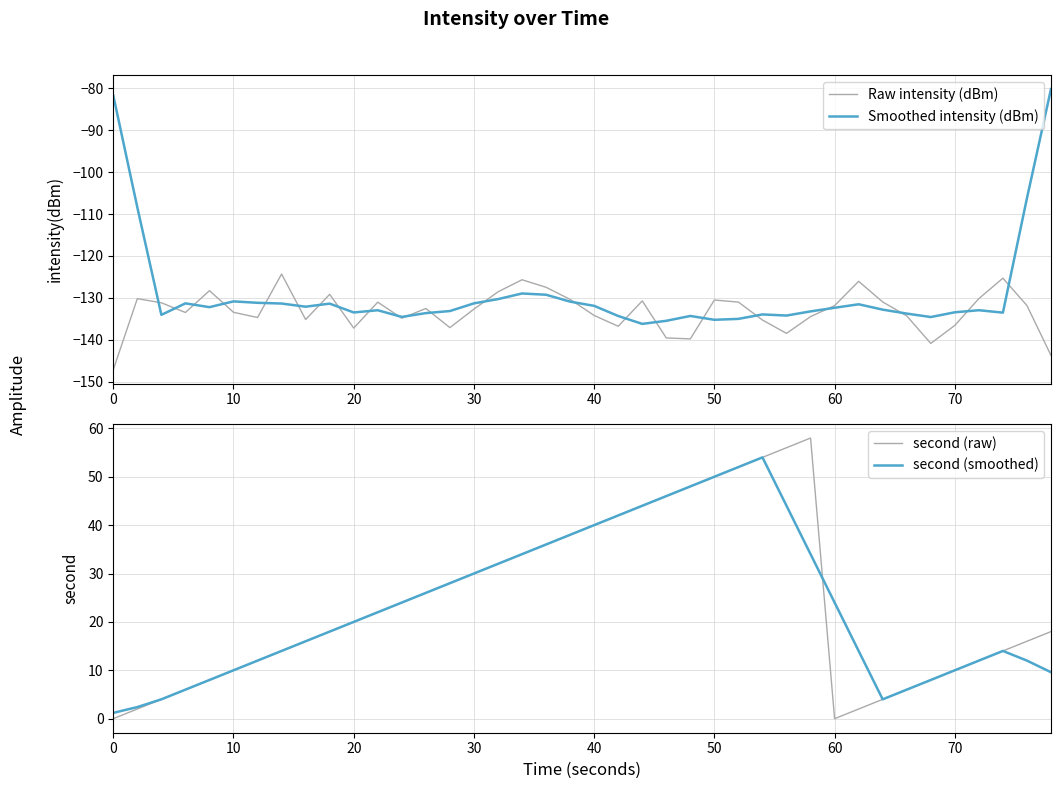

The second (raw) series shows 16.2 at 50. True or false?

False